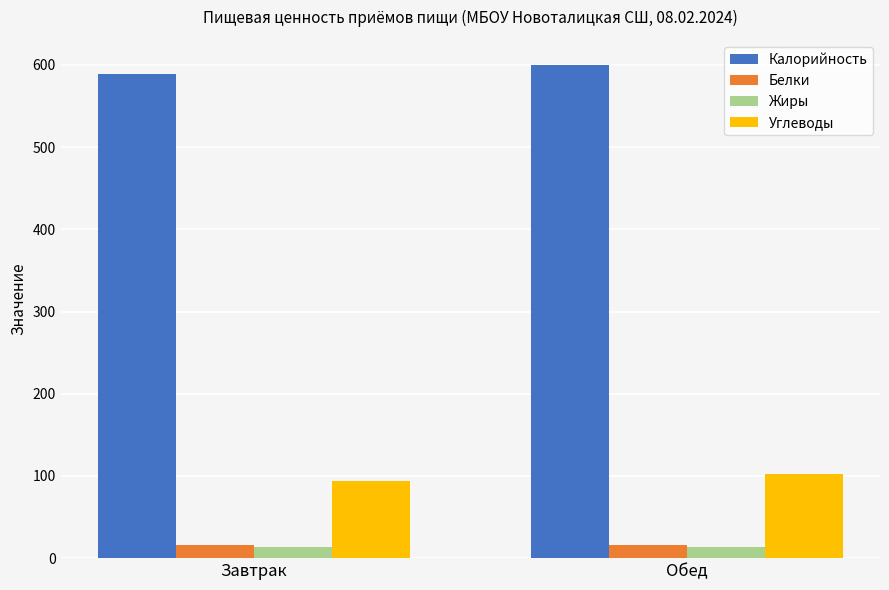

How many categories are shown in the chart?

2